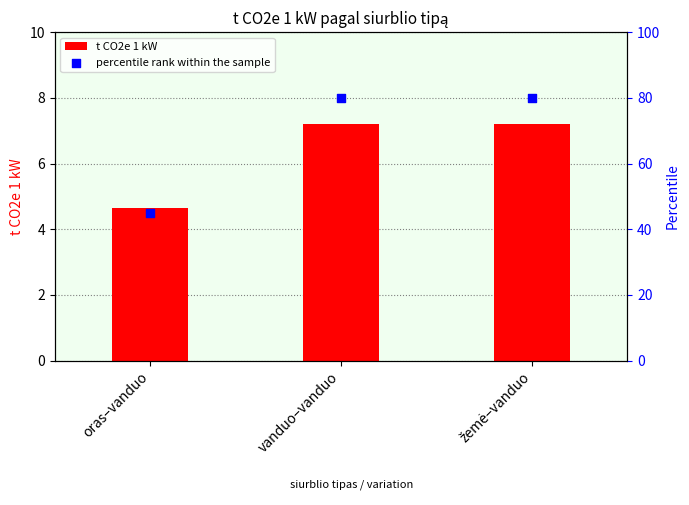

At which category is the sum across all series the highest?

vanduo–vanduo